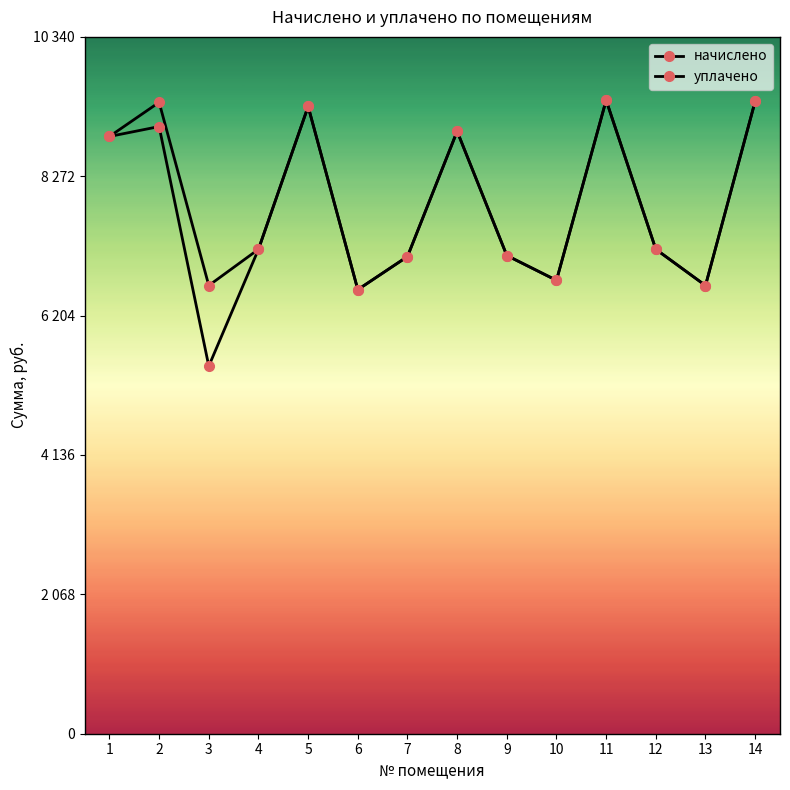

Where is начислено nearest to the value 7994?

4